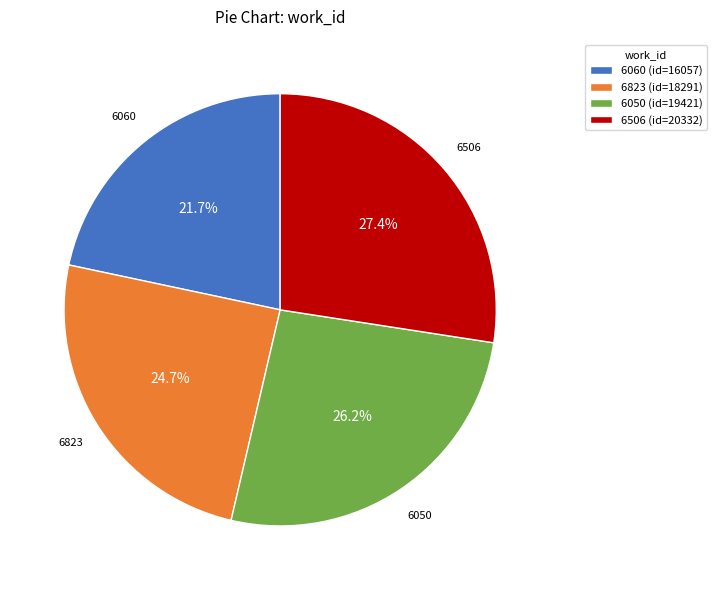

Is the sum of 6506 and 6060 greater than half?

No